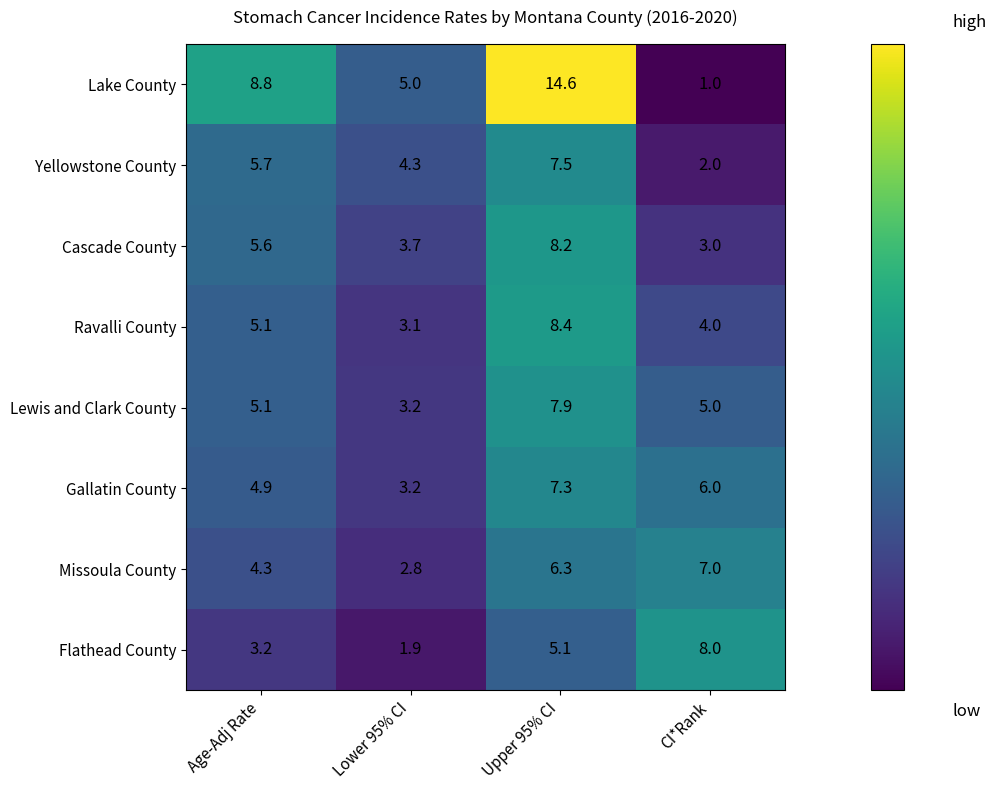

Which series has the largest total across all categories?

Lake County